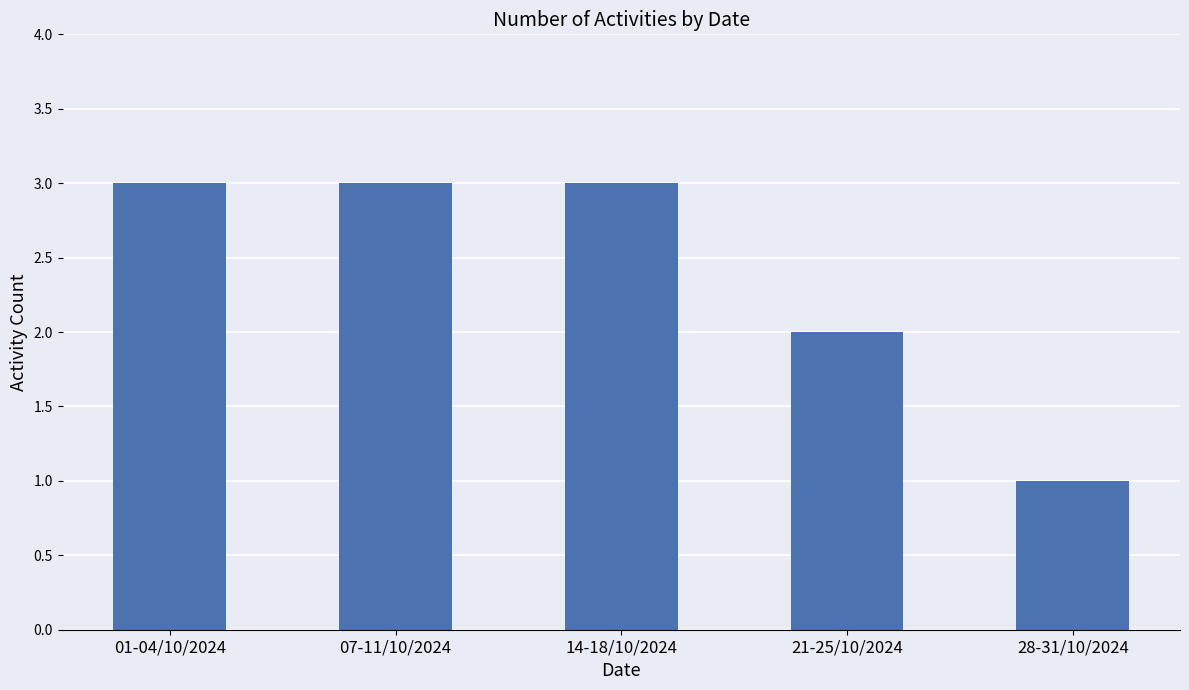

What is the label of the 2nd bar from the right?

21-25/10/2024